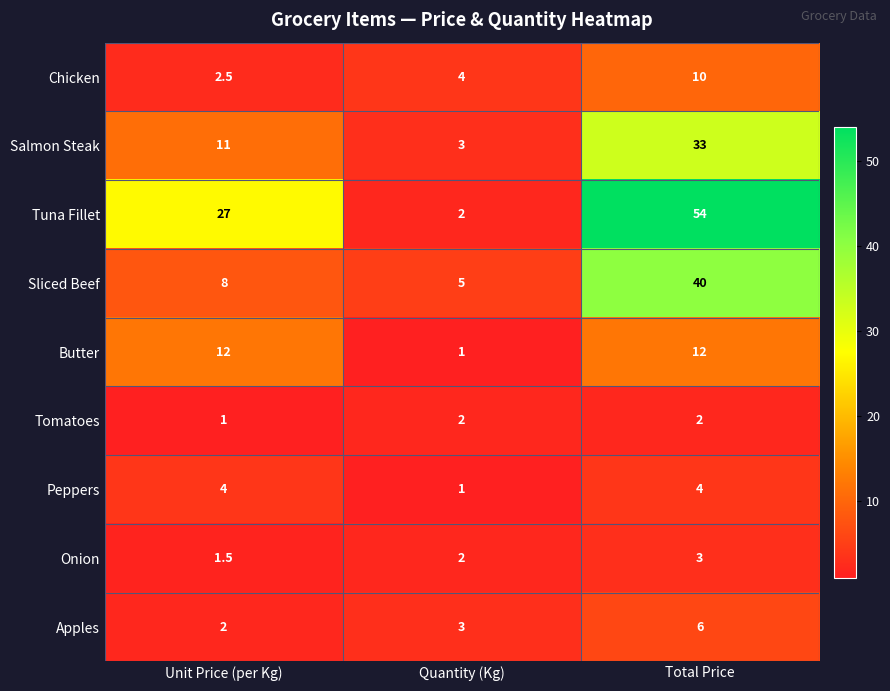

Count the number of data series in this chart.

9